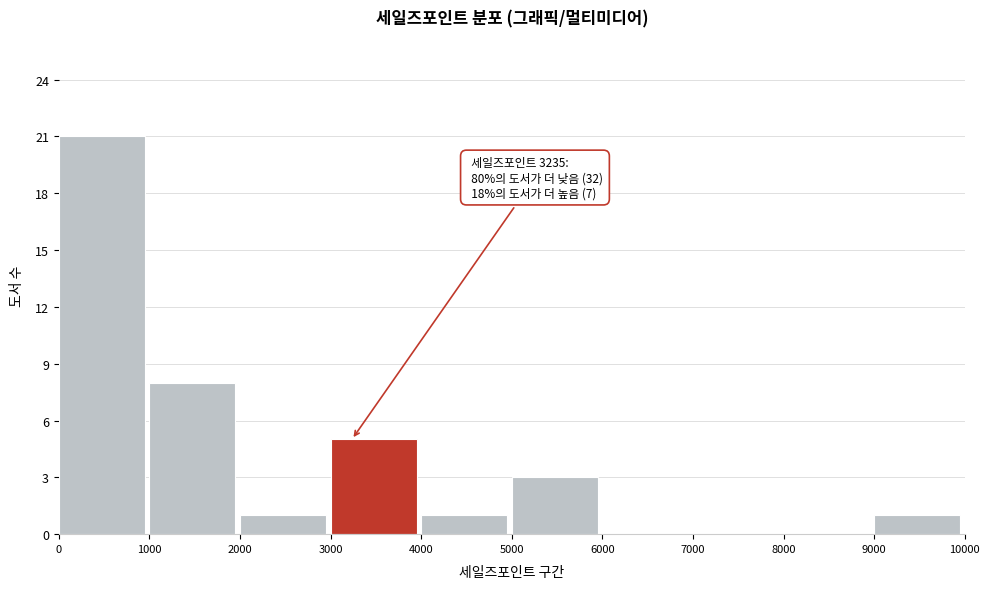

Which range on the x-axis has the tallest bar?

0 to 1000